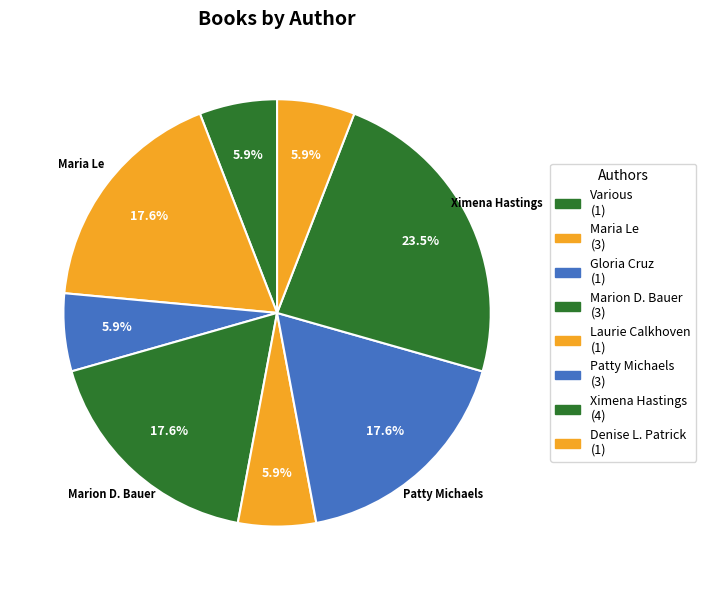

Count the number of slices in the pie.

8